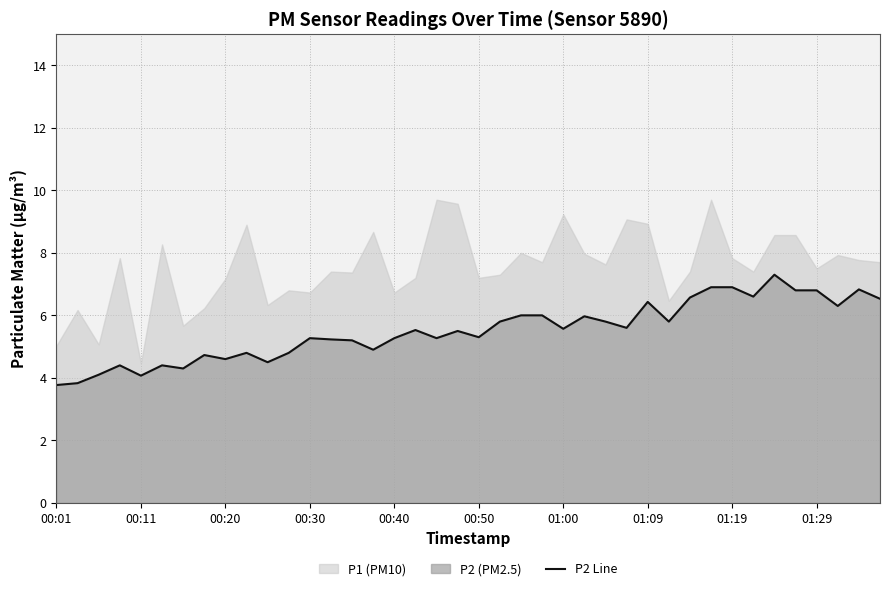

Is it true that P2 Line equals 6.4 at 01:09?

True